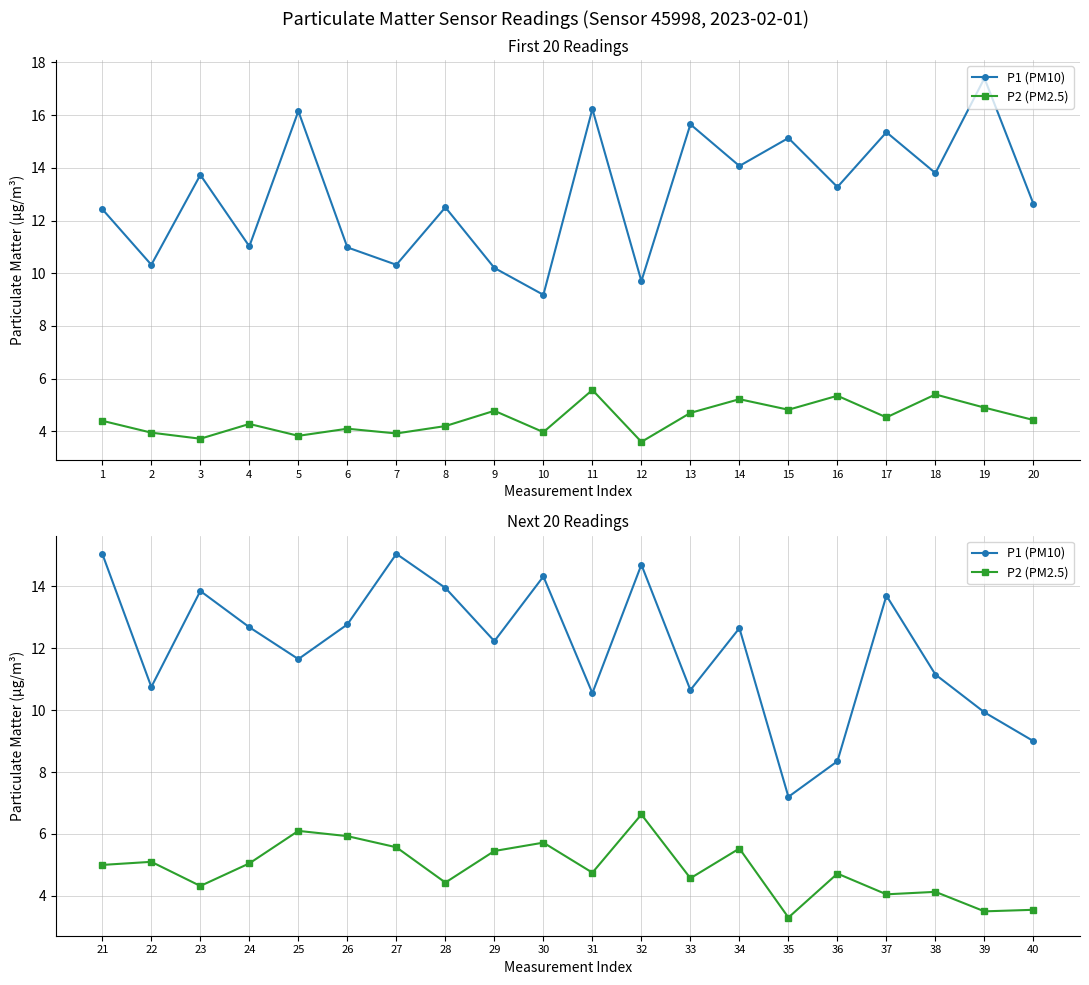

Where is the first local maximum for P1 (PM10)?

23